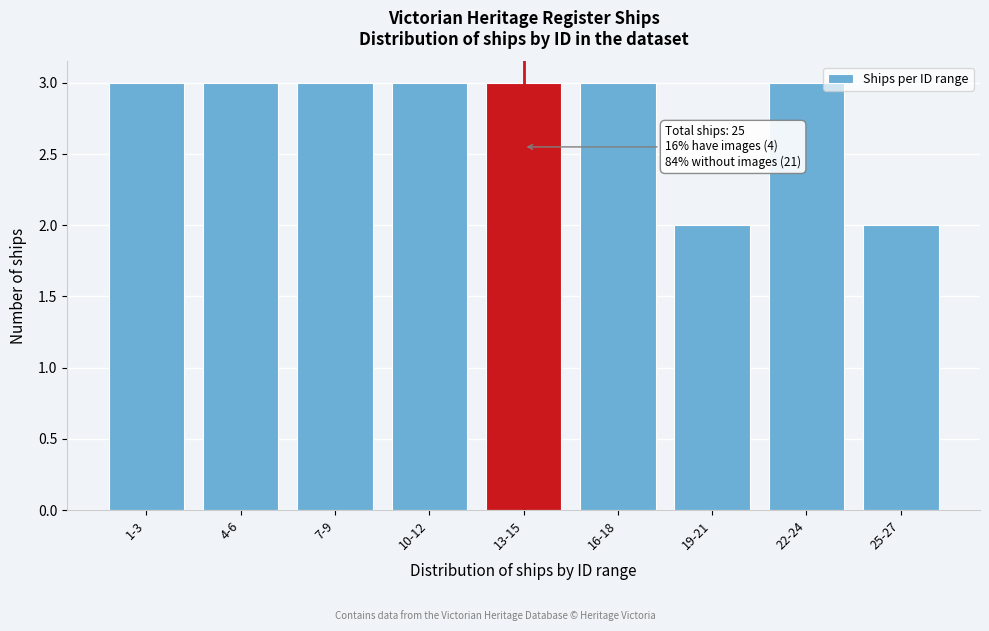

Reading left to right, what are all the values shown in this chart?

1-3=3	4-6=3	7-9=3	10-12=3	13-15=3	16-18=3	19-21=2	22-24=3	25-27=2